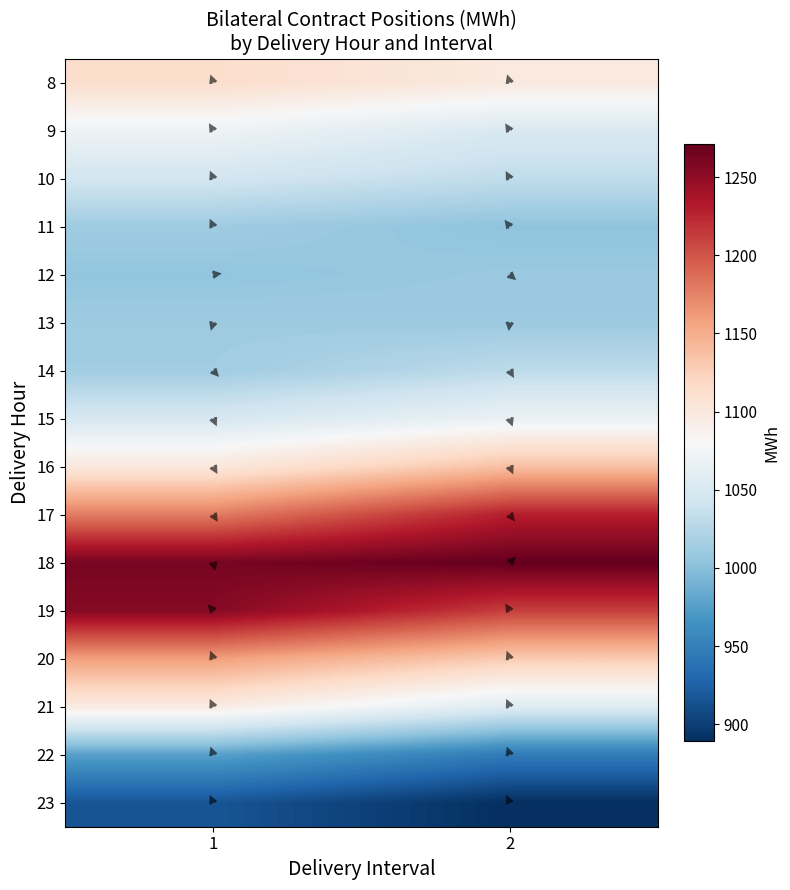

The value of 13 at 1 is 1011.6. True or false?

True